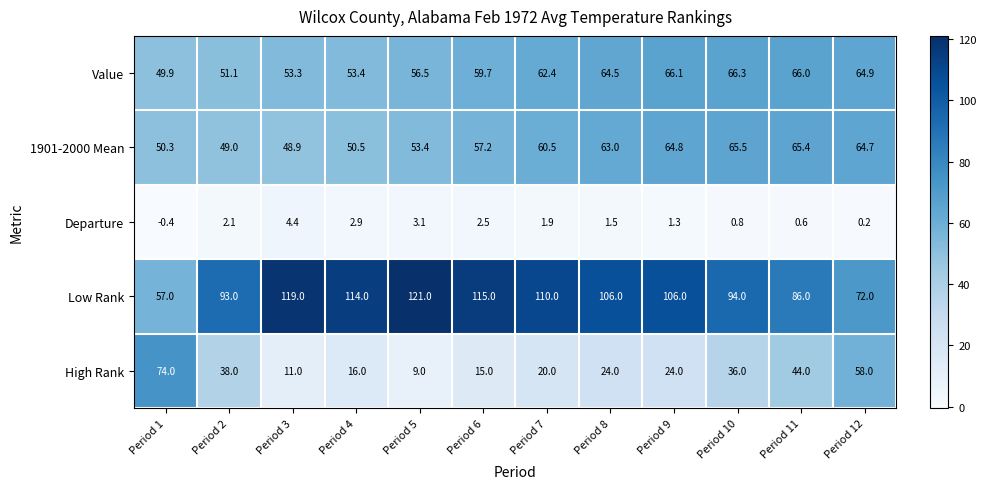

At which category is the sum across all series the highest?

Period 10